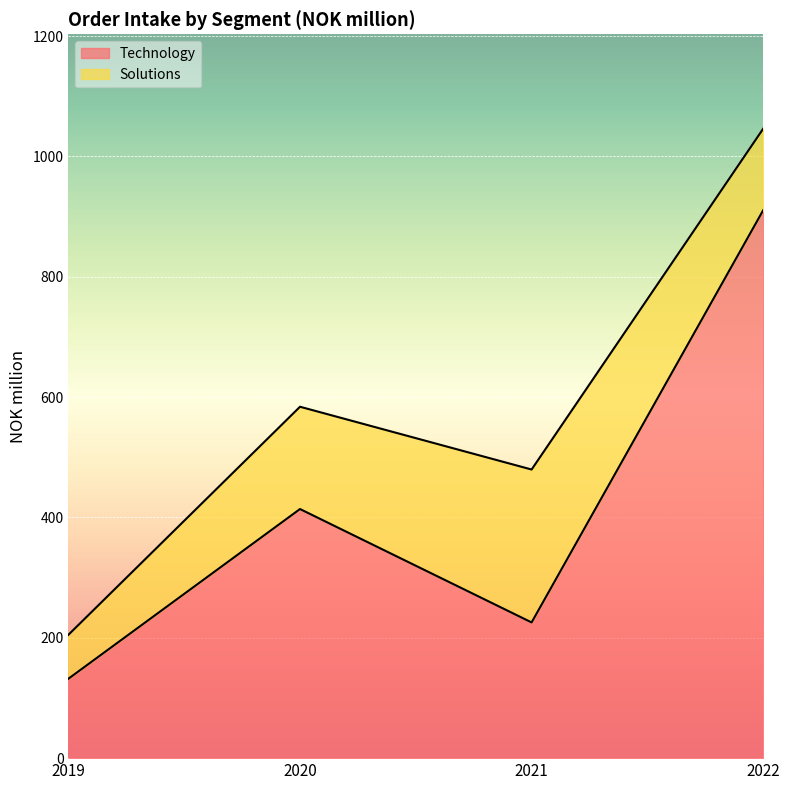

How many points are higher than both their immediate neighbors (excluding endpoints)?

1